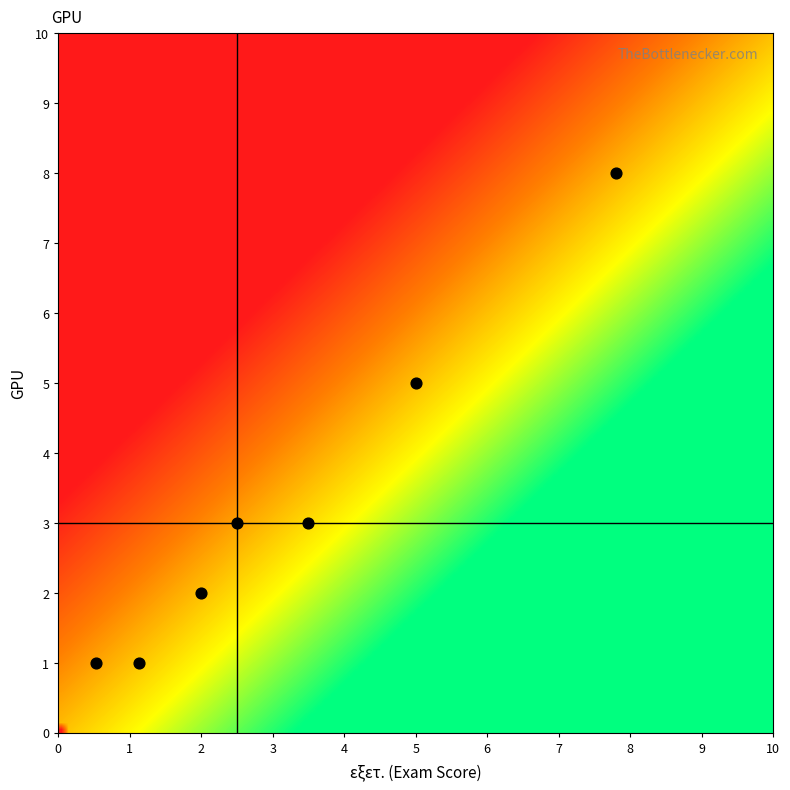

What is the average Y value?

3